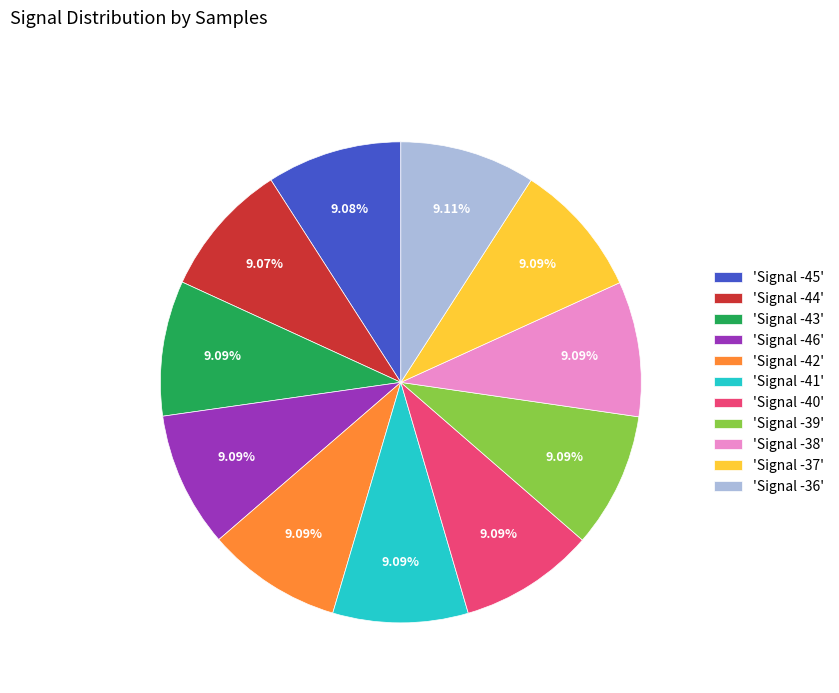

Is the sum of 'Signal -44' and 'Signal -43' greater than half?

No